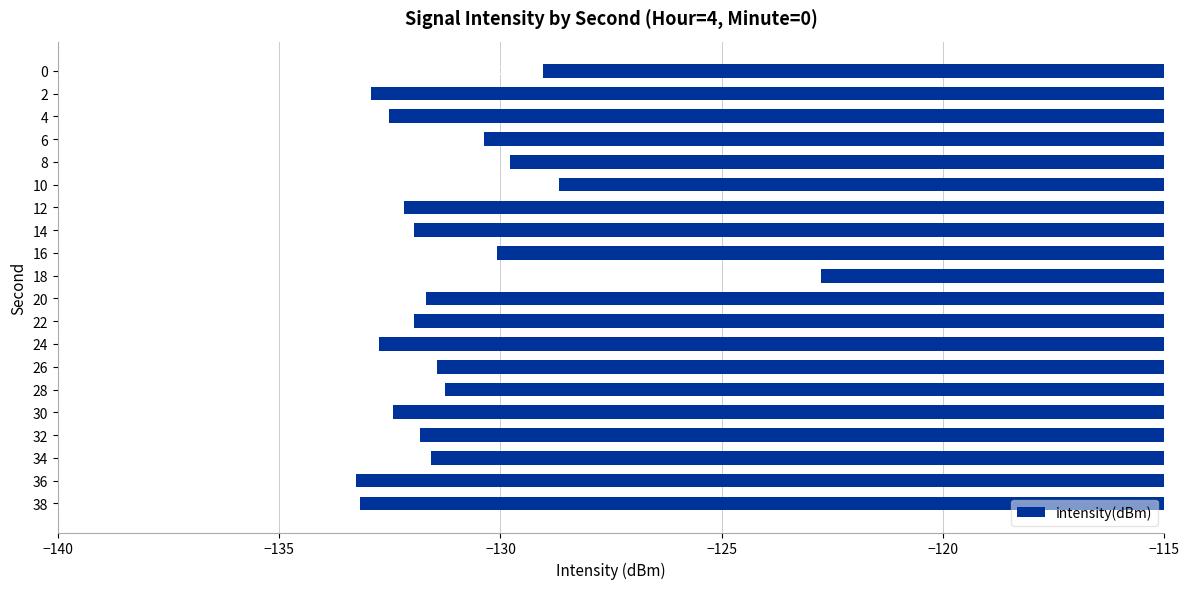

What is the sum of the values at 32 and 8?

-261.6